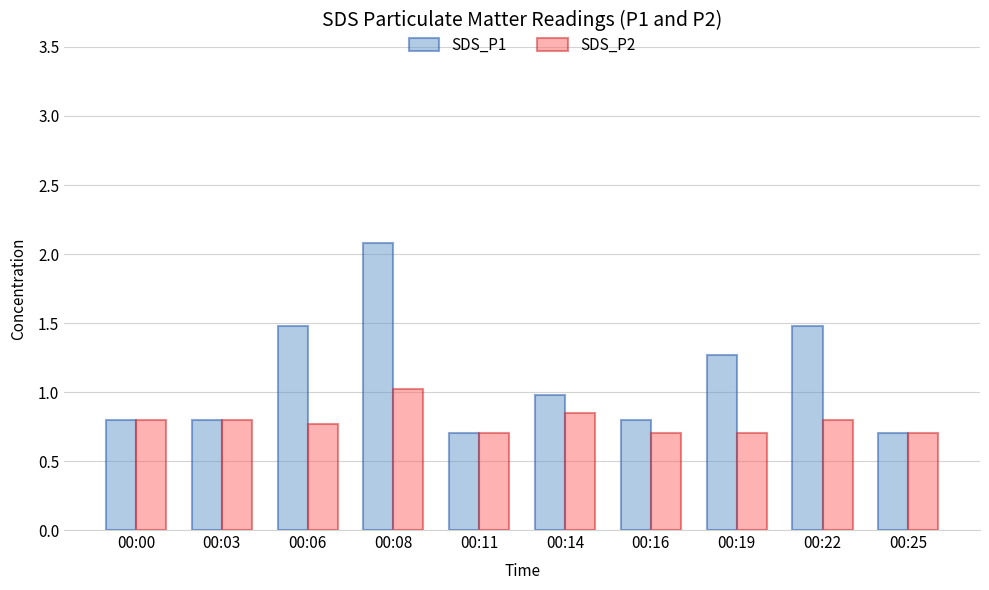

Which series has the largest range (max minus min)?

SDS_P1